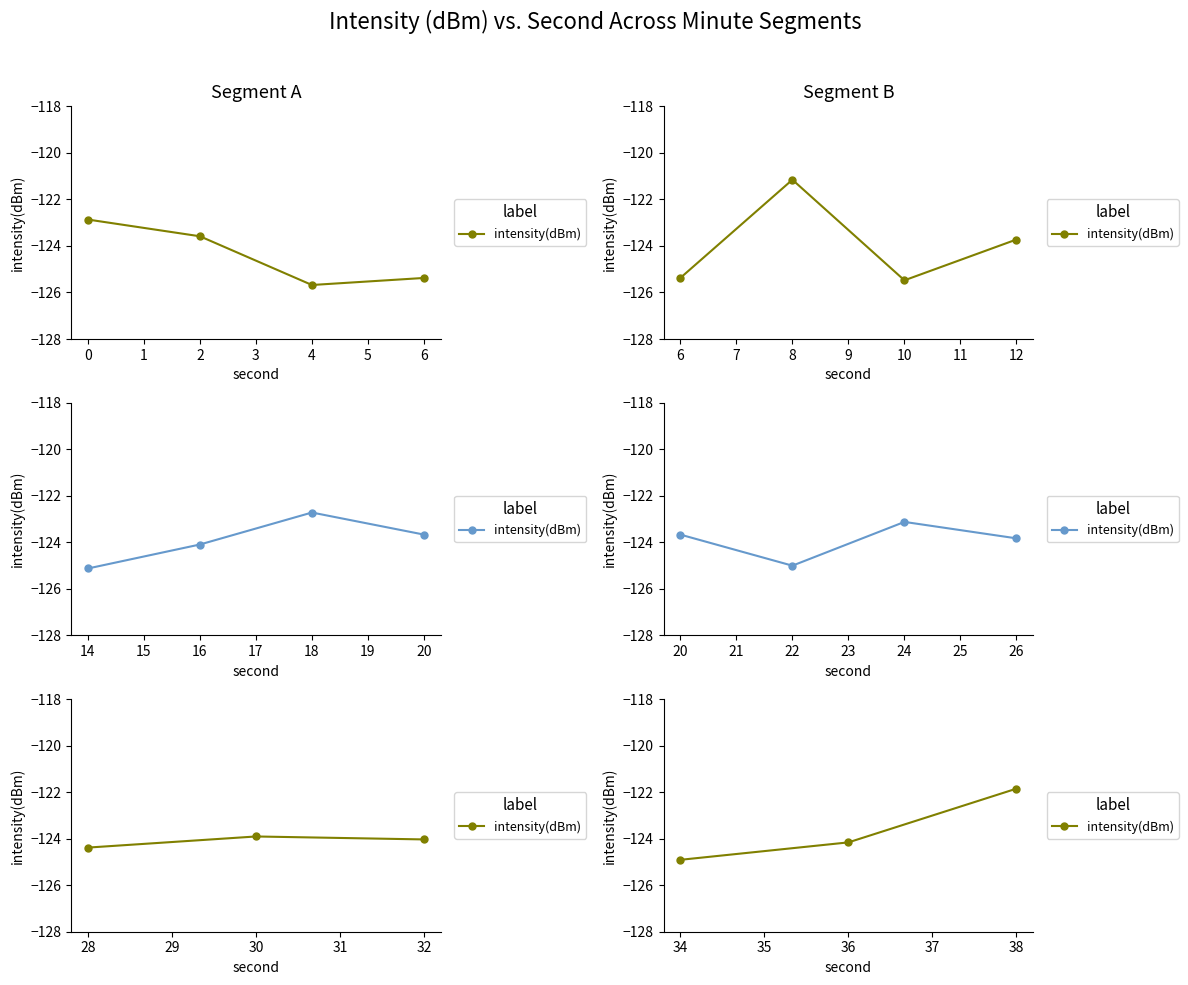

Does the chart display data point markers on the line(s)?

Yes